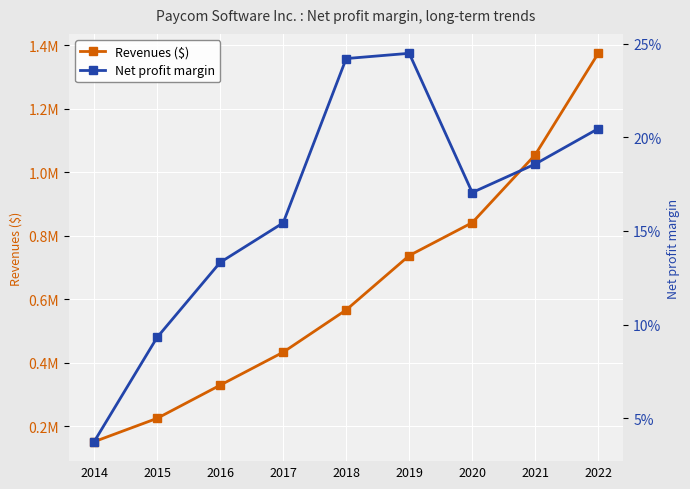

True or false: Revenues ($) and Net profit margin intersect in this chart.

False